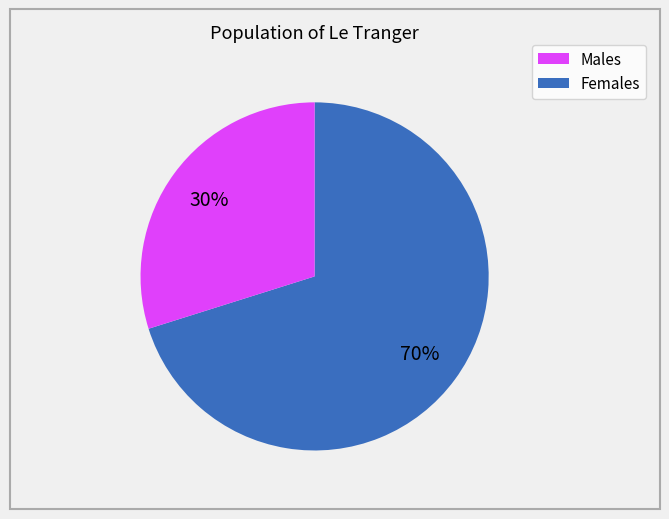

To the nearest percent, what is the average slice percentage?

50%